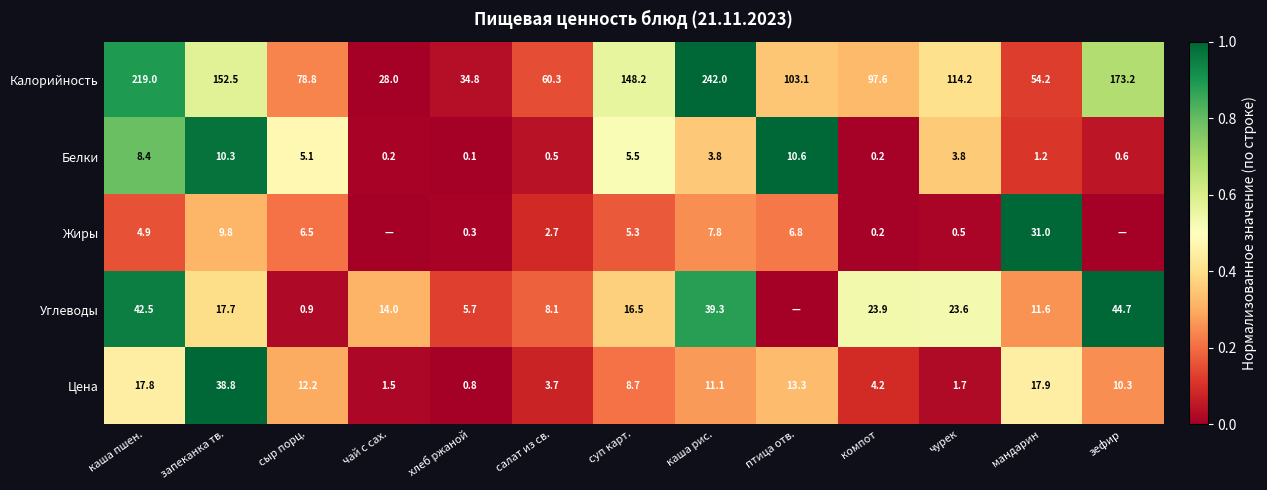

Rank the series at чурек from highest to lowest value.

Калорийность, Углеводы, Белки, Цена, Жиры